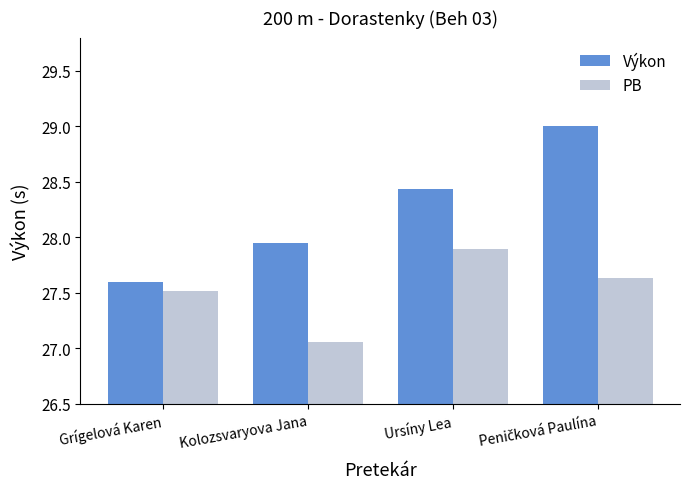

At Grígelová Karen, list the series in order from smallest to largest.

PB, Výkon